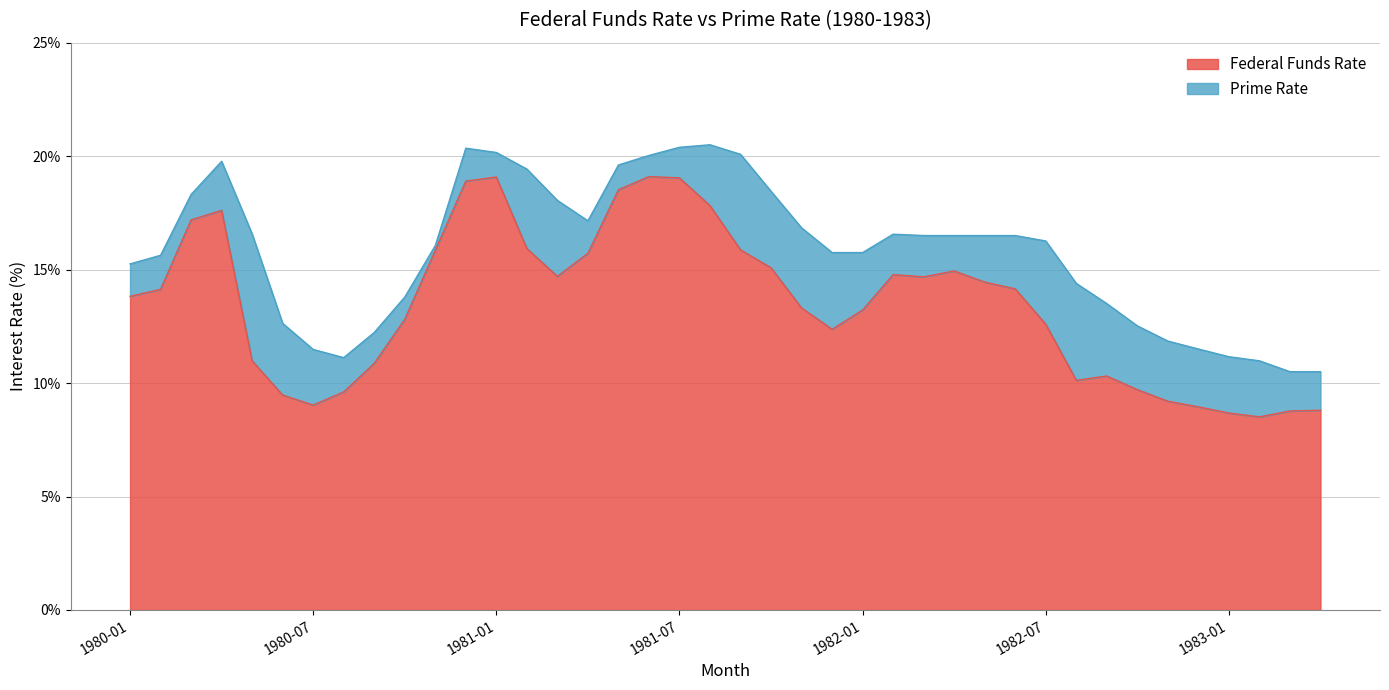

What is the average value of the Prime Rate series?

15.8